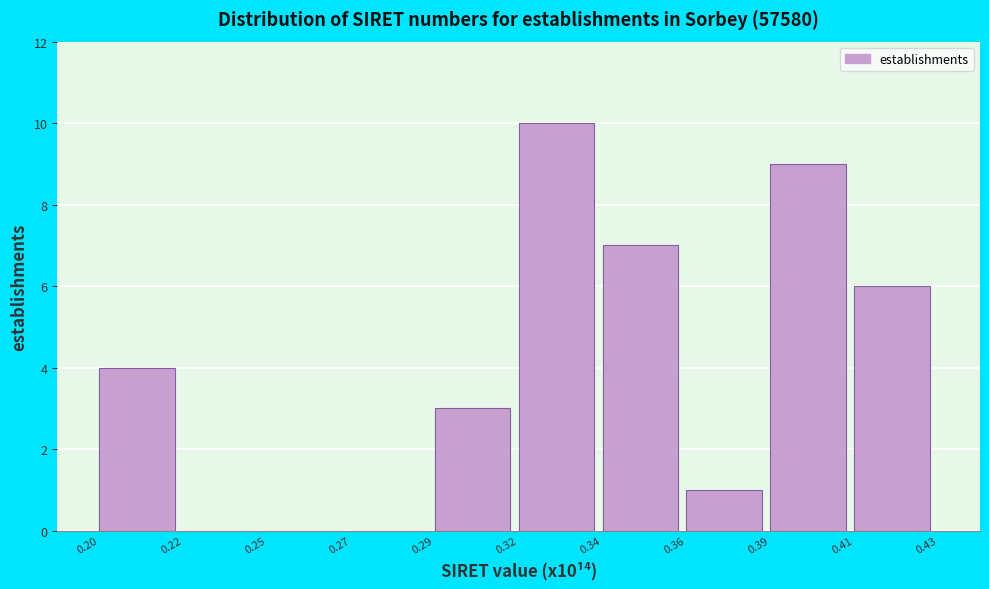

Reading left to right, list all the values displayed in this chart.

0.20=4	0.22=0	0.25=0	0.27=0	0.29=3	0.32=10	0.34=7	0.36=1	0.39=9	0.41=6